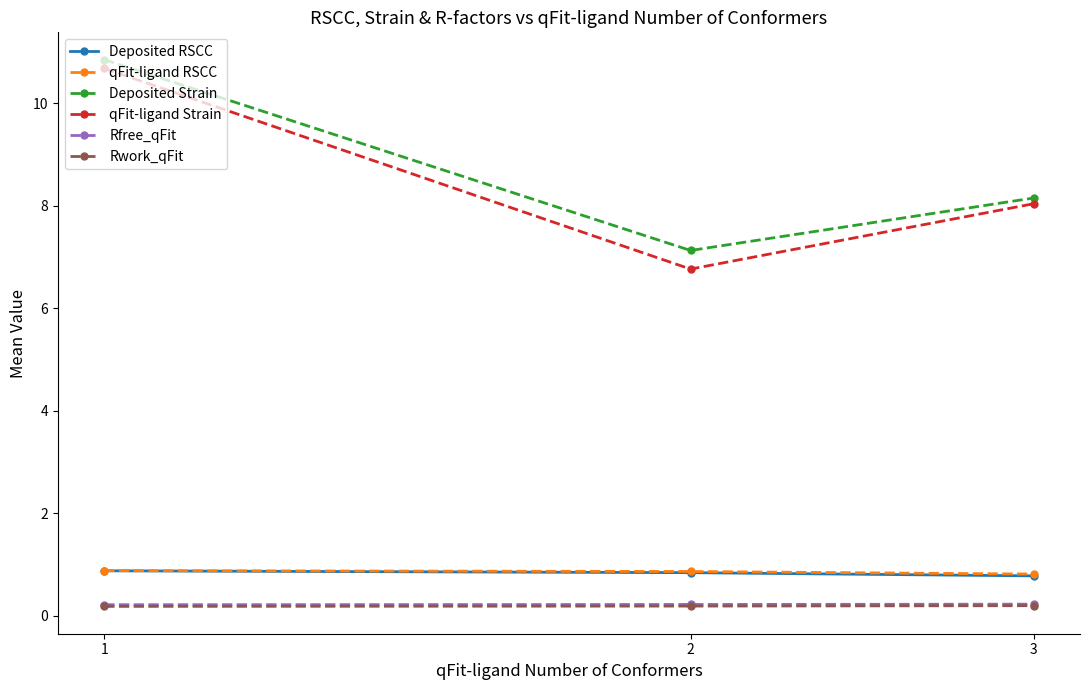

How many distinct data groups are displayed?

6